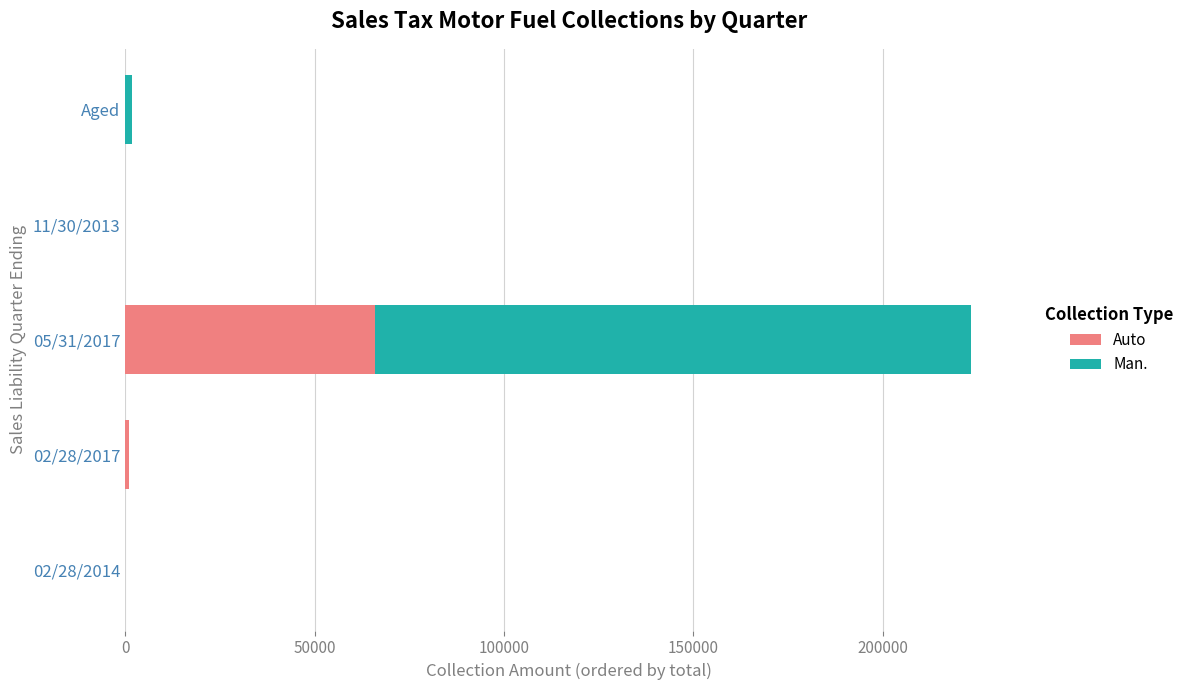

At which category is the sum across all series the highest?

05/31/2017